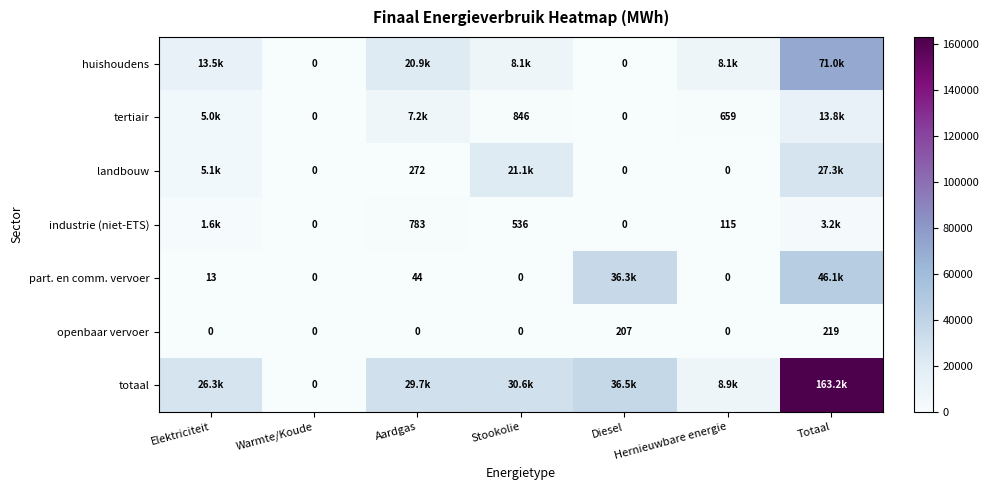

Which series has the largest total across all categories?

totaal